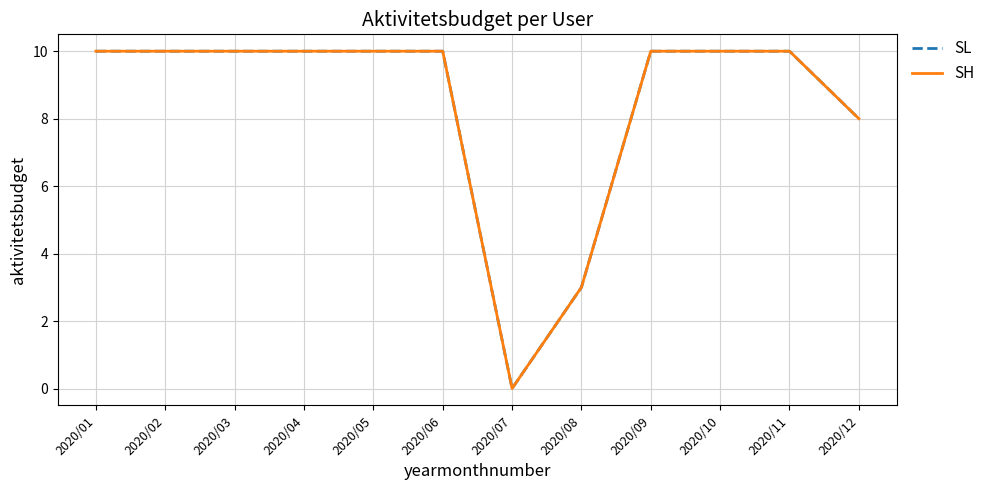

Is this an area chart (filled region under the line)?

No